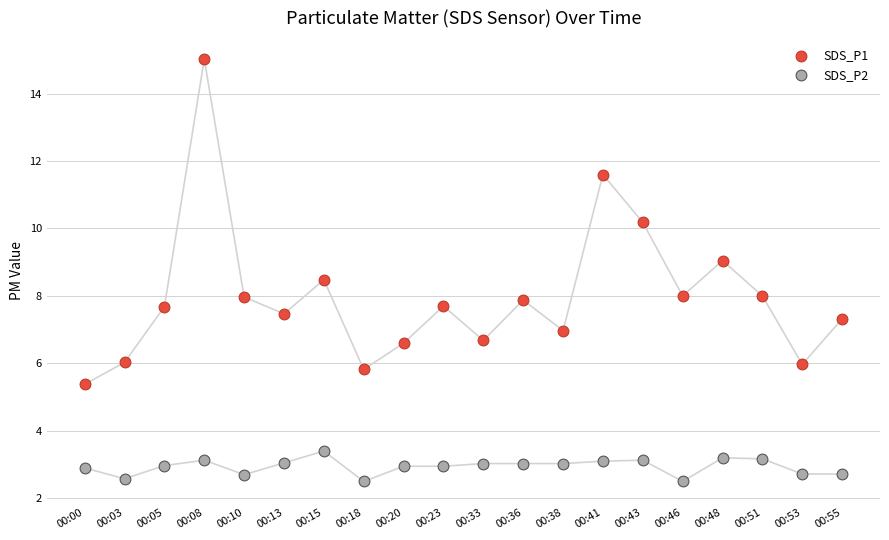

Which series contains the lowest Y value?

SDS_P2